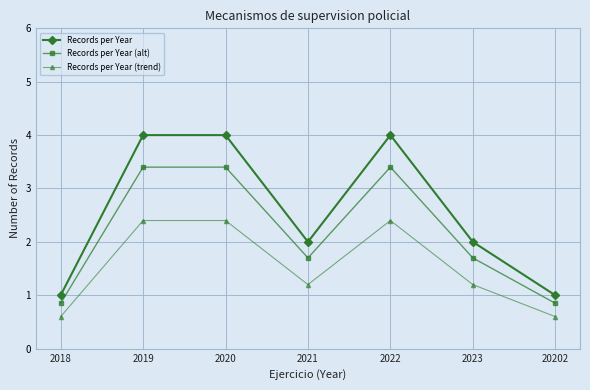

What is the difference between the maximum and minimum values in the Records per Year series?

3.0